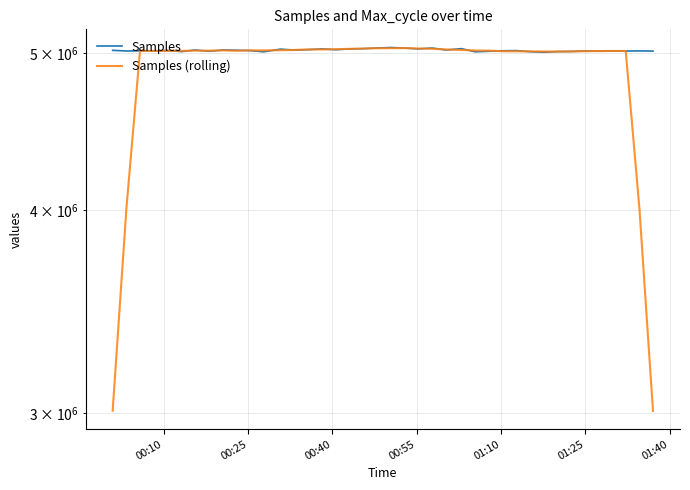

How many lines are shown in the chart?

2